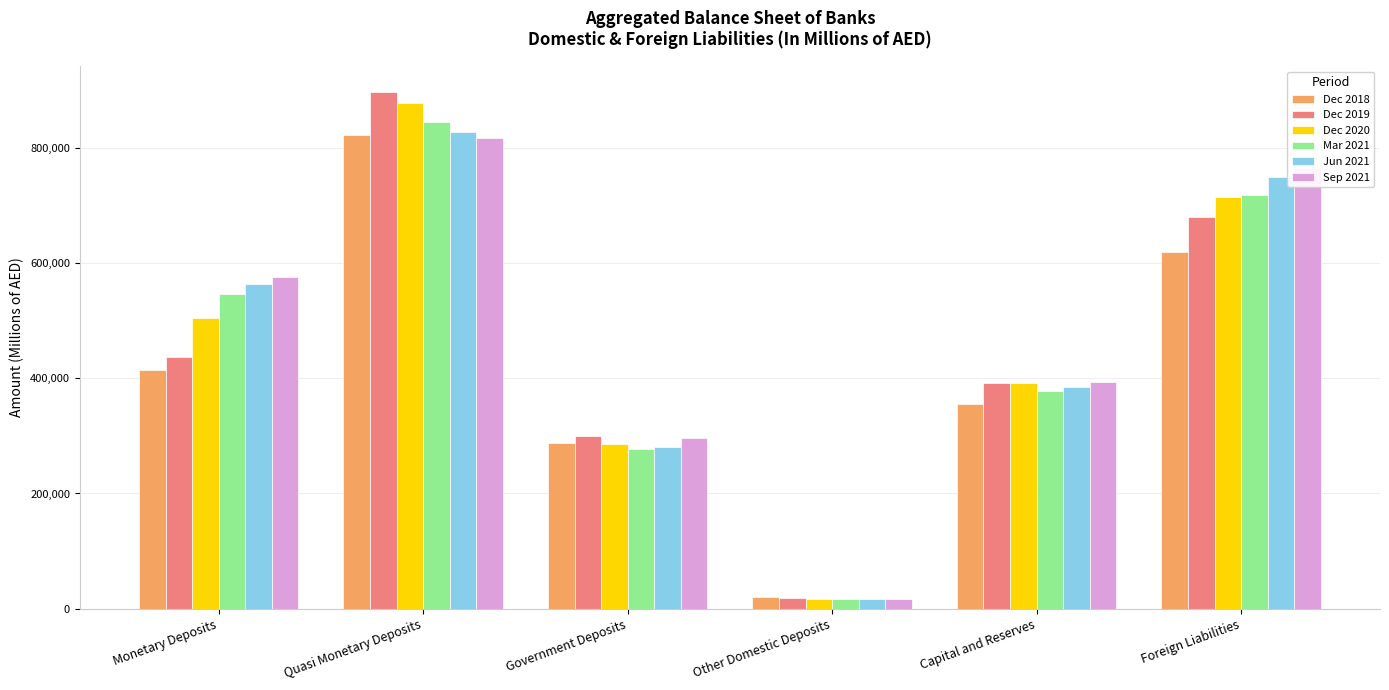

List the labels in order of Mar 2021 value, largest first.

Quasi Monetary Deposits, Foreign Liabilities, Monetary Deposits, Capital and Reserves, Government Deposits, Other Domestic Deposits